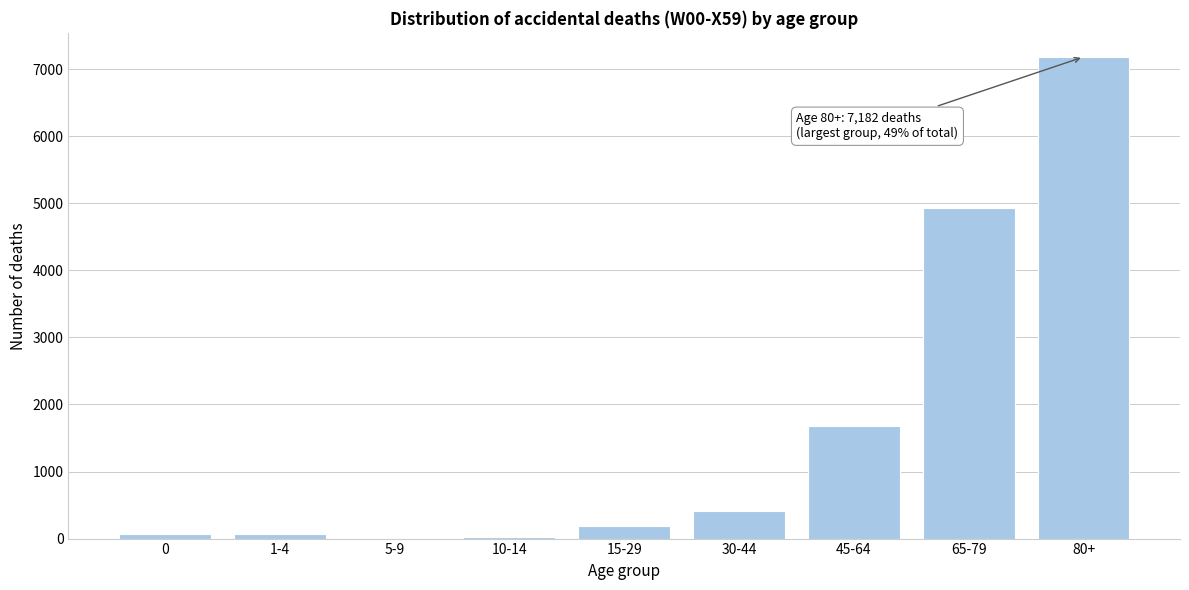

What is the ratio of the value at 65-79 to the value at 45-64?

2.9